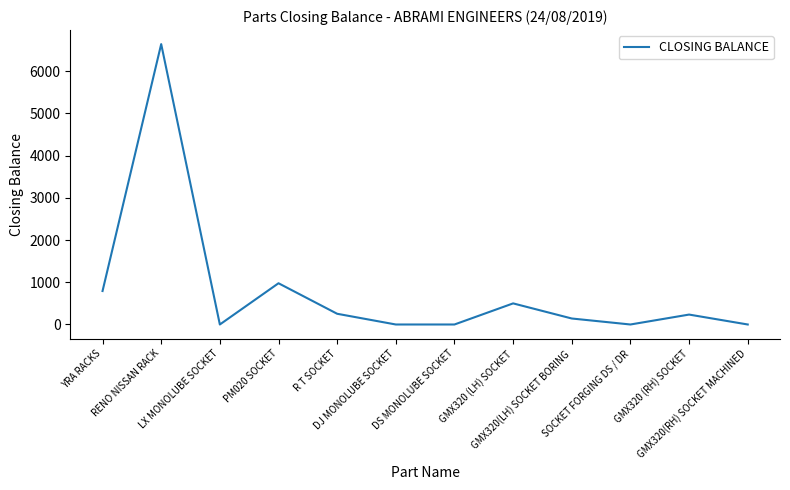

What is the maximum value shown in the chart?

6642